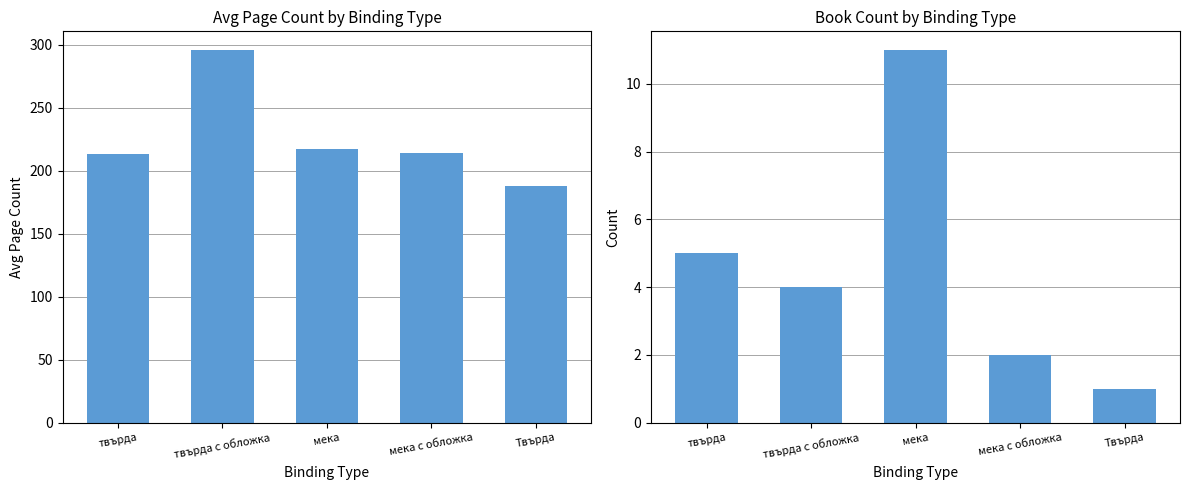

Between Твърда and твърда, which is larger?

твърда